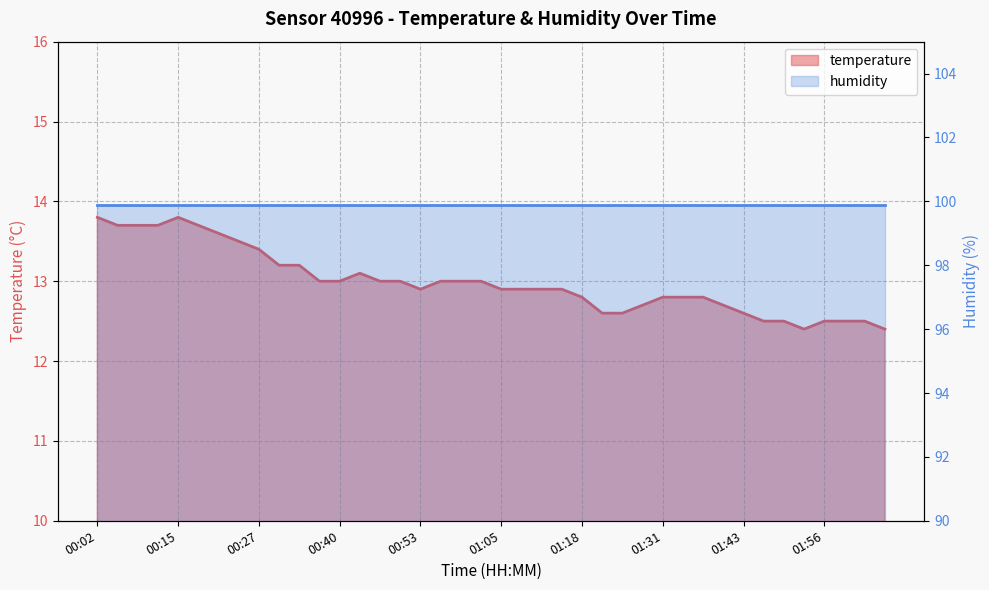

Reading left to right, what are all the values shown in this chart?

00:02=13.8	00:05=13.7	00:09=13.7	00:12=13.7	00:15=13.8	00:18=13.7	00:21=13.6	00:24=13.5	00:27=13.4	00:31=13.2	00:34=13.2	00:37=13.0	00:40=13.0	00:43=13.1	00:46=13.0	00:50=13.0	00:53=12.9	00:56=13.0	00:59=13.0	01:02=13.0	01:05=12.9	01:08=12.9	01:12=12.9	01:15=12.9	01:18=12.8	01:21=12.6	01:24=12.6	01:27=12.7	01:31=12.8	01:34=12.8	01:37=12.8	01:40=12.7	01:43=12.6	01:46=12.5	01:49=12.5	01:53=12.4	01:56=12.5	01:59=12.5	02:02=12.5	02:05=12.4